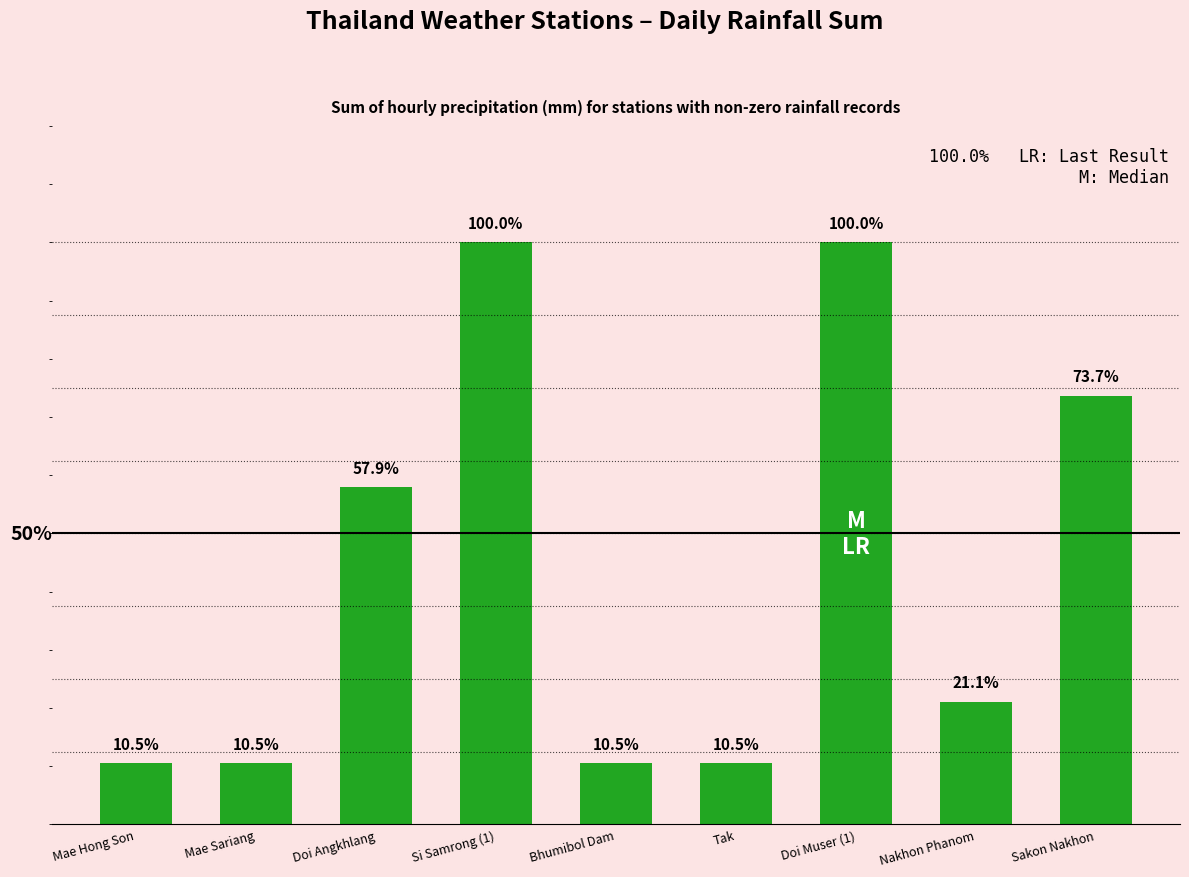

What is the label of the 3rd bar from the left?

Doi Angkhlang